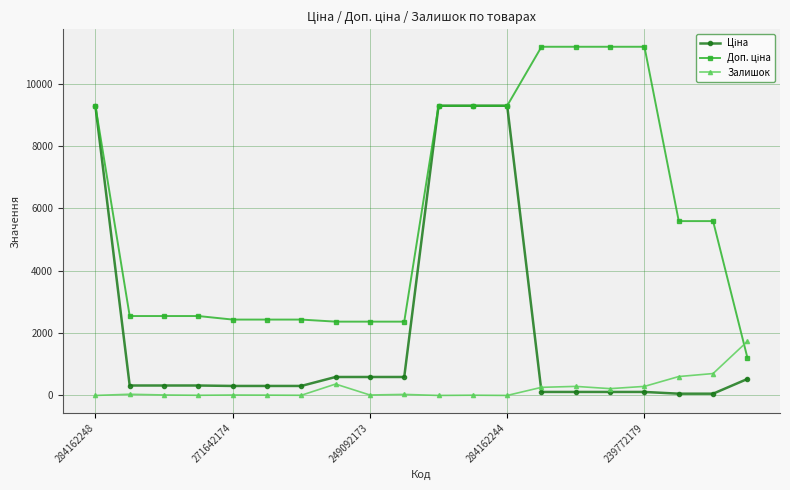

What is the highest value of the Залишок series?

1734.0